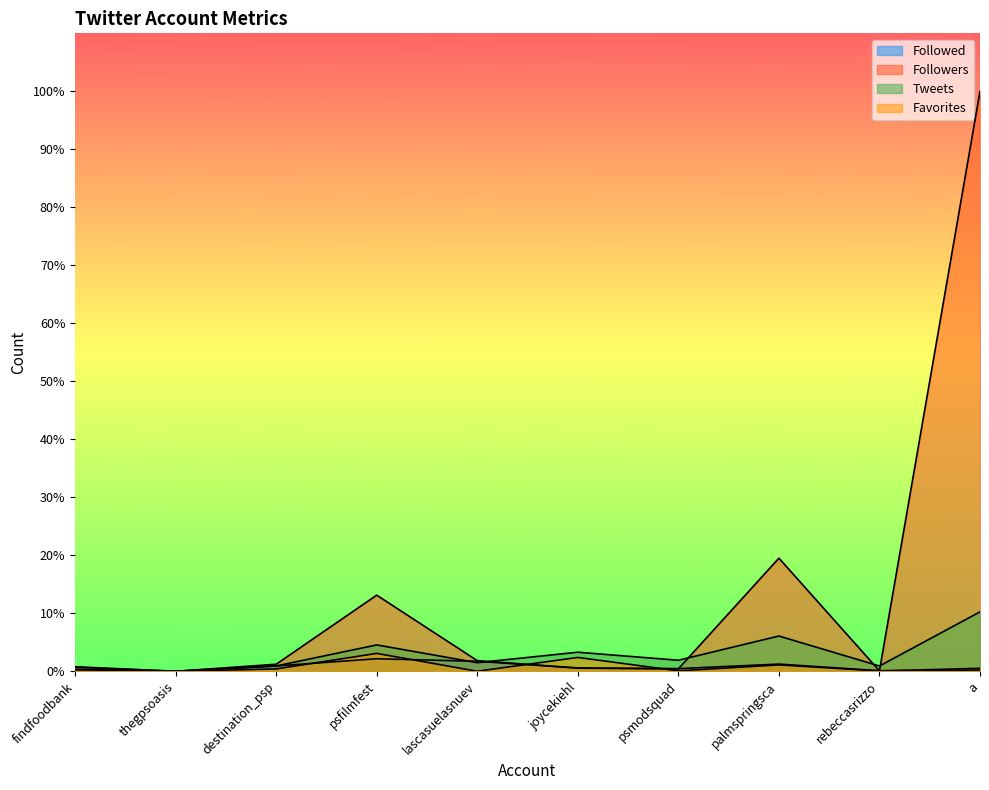

The Followers series shows 0.1 at rebeccasrizzo. True or false?

True